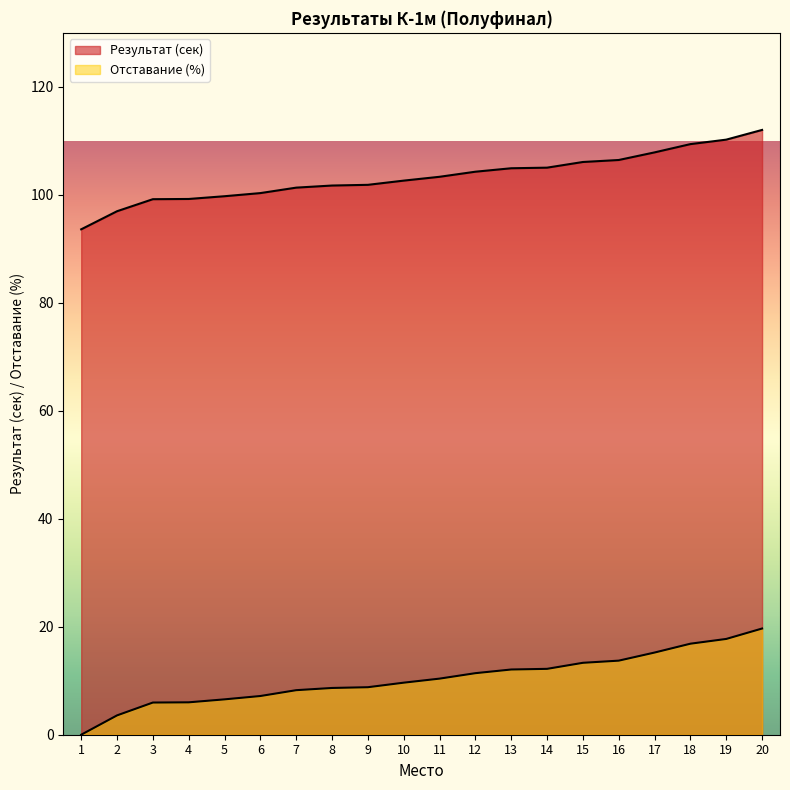

Reading right to left, what are all the values shown in this chart?

Результат: 112.0	110.2	109.4	107.9	106.5	106.1	105.0	104.9	104.3	103.3	102.6	101.8	101.7	101.3	100.3	99.7	99.2	99.2	97.0	93.6
Отставание %: 19.7	17.7	16.9	15.2	13.7	13.3	12.2	12.1	11.4	10.4	9.6	8.8	8.7	8.2	7.2	6.5	6.0	6.0	3.6	0.0